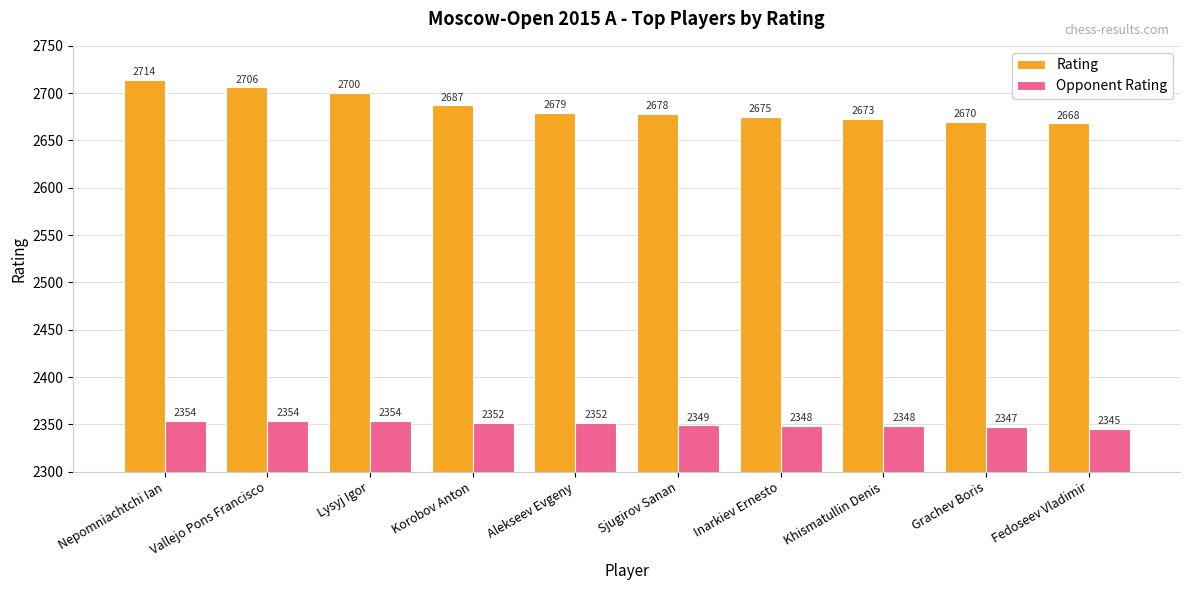

List the series in order of their overall mean, highest first.

Rating, Opponent Rating